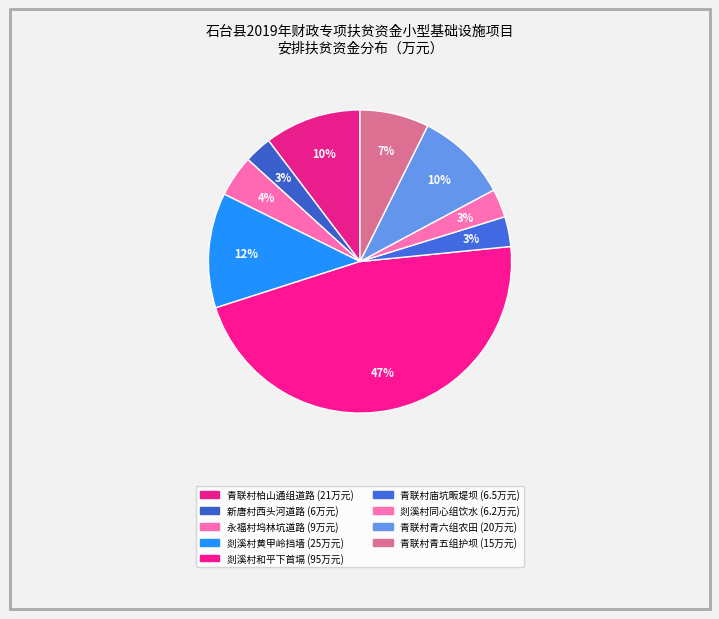

Count the number of slices in the pie.

9